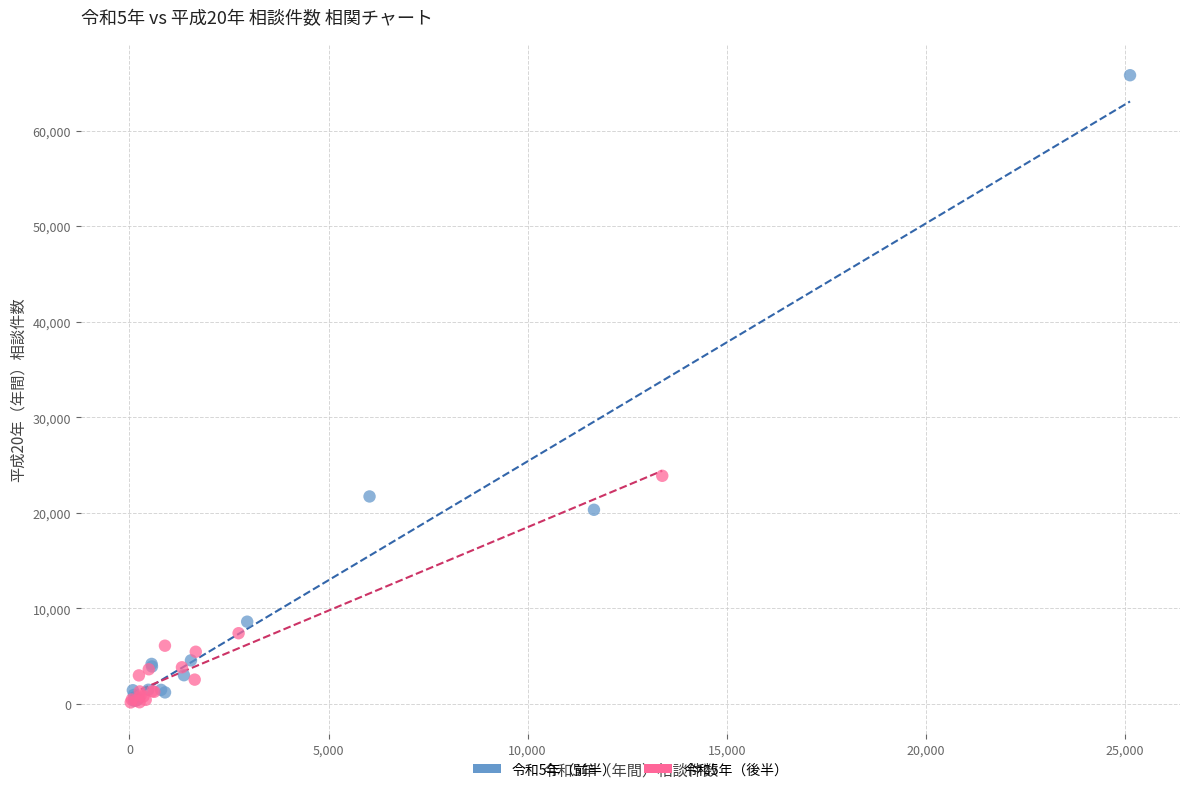

Which series contains the highest Y value?

令和5年（前半）